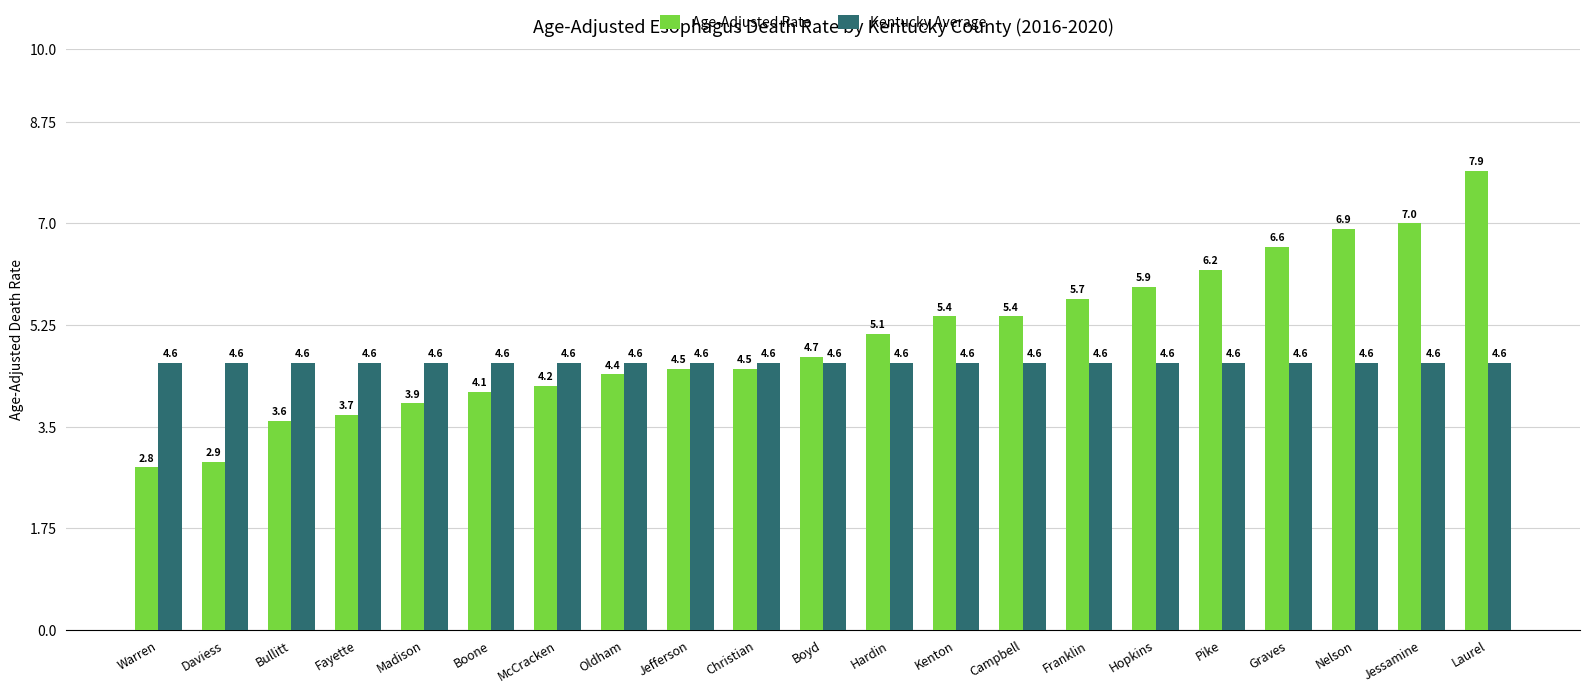

What is the minimum value shown in the chart?

2.8